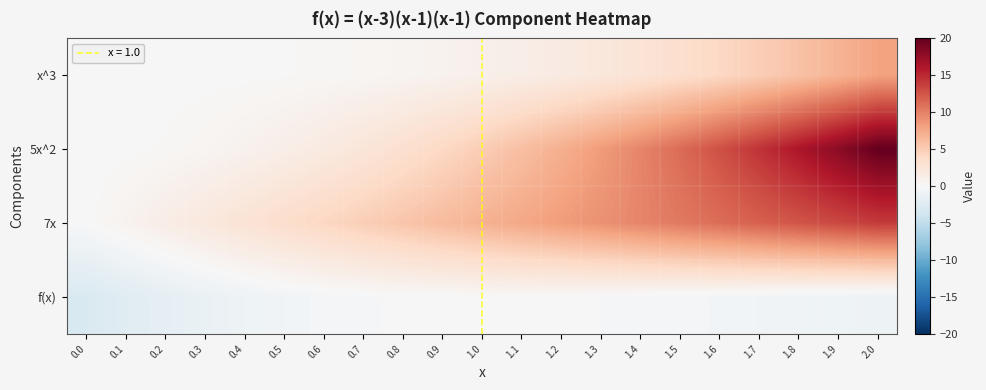

Which has a higher value, 0.7 or 1.3?

1.3